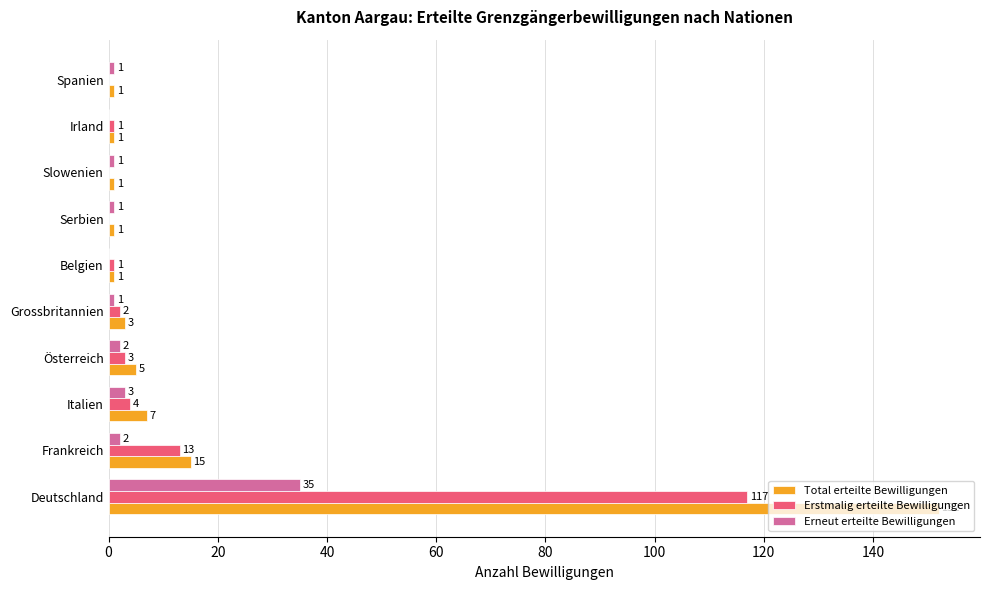

Where is Erneut erteilte Bewilligungen nearest to the value 17?

Italien